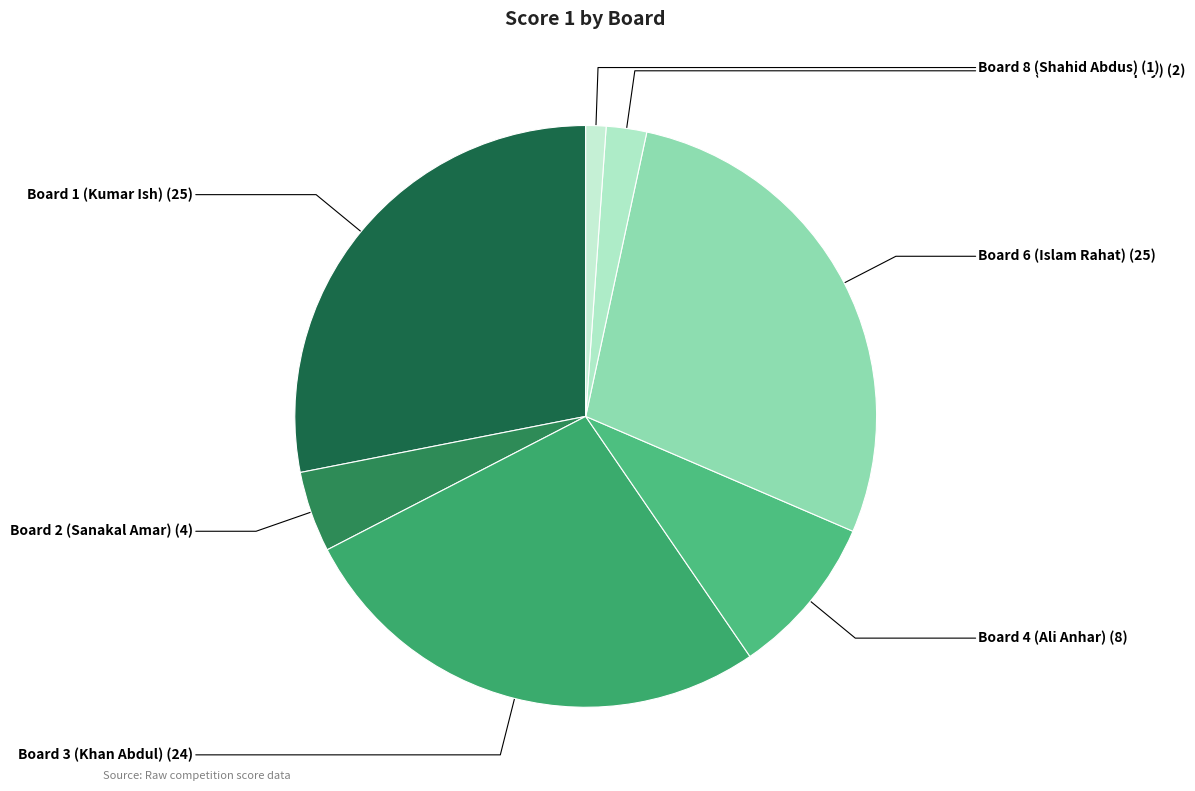

Count the number of slices in the pie.

7